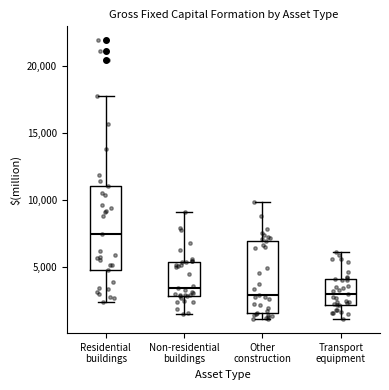

Comparing the boxes themselves (not the whiskers), which one is the tallest?

Residential buildings